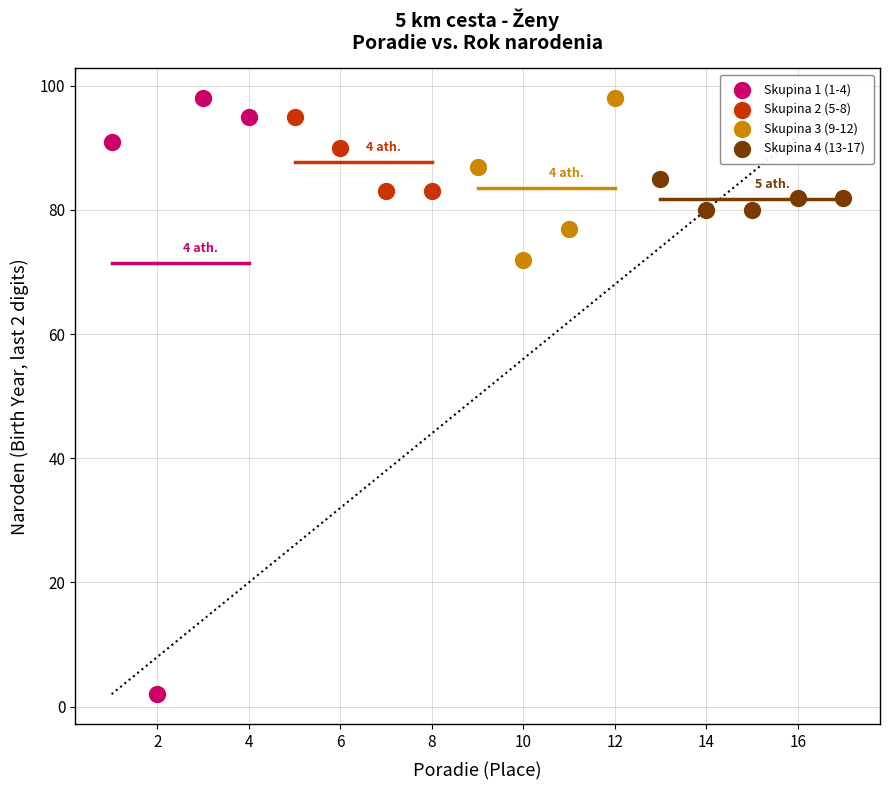

Which series has the largest Y range (max minus min)?

Skupina 1 (1-4)